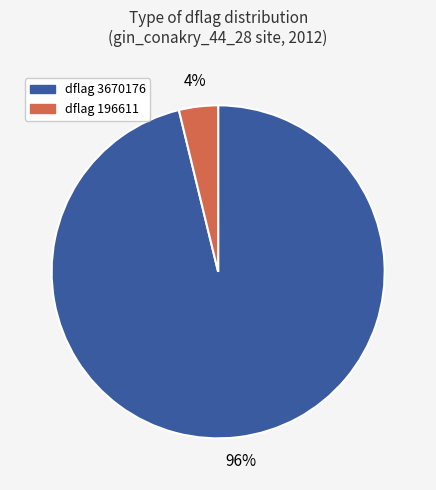

Which has a higher value, dflag 3670176 or dflag 196611?

dflag 3670176